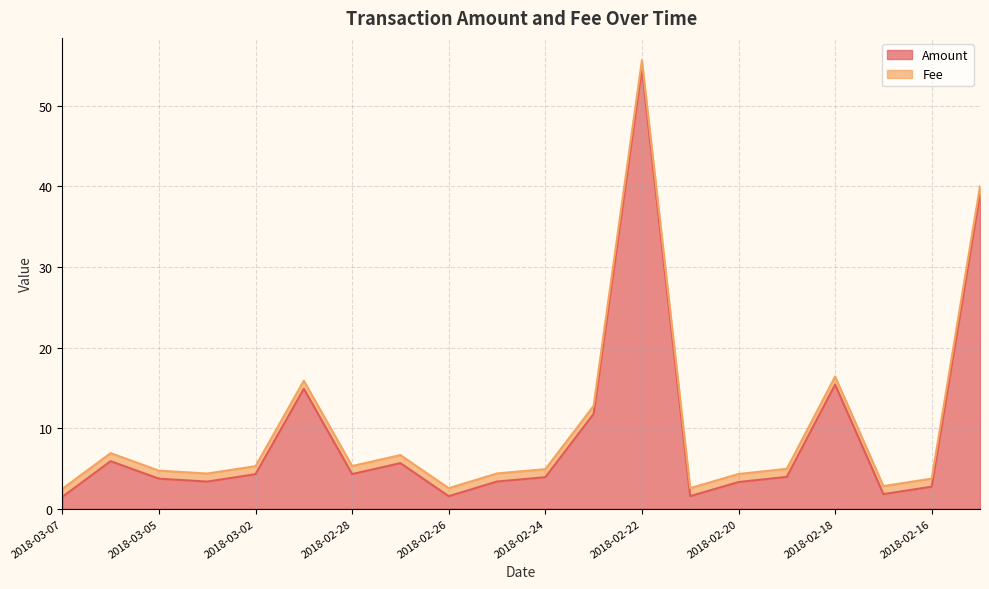

What is the label of the 1st point from the right?

2018-02-15